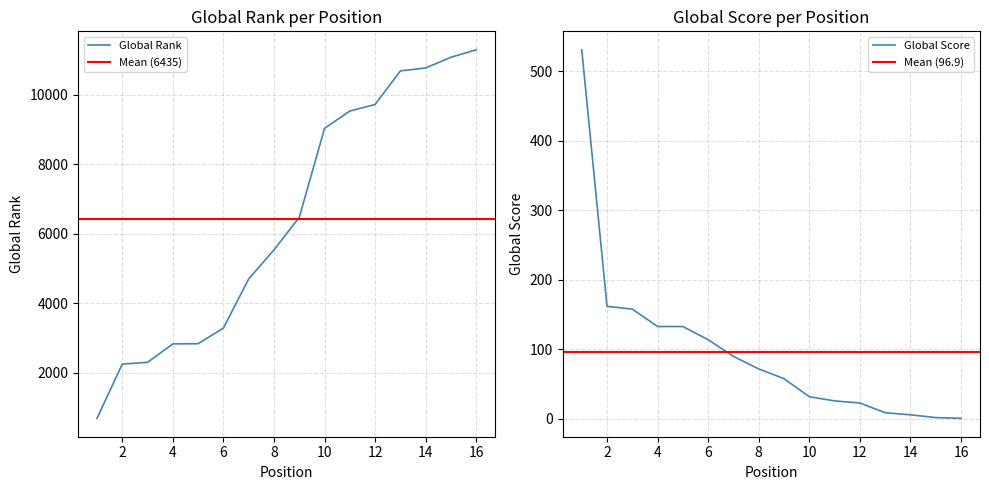

Which series has the largest total across all categories?

Global Rank